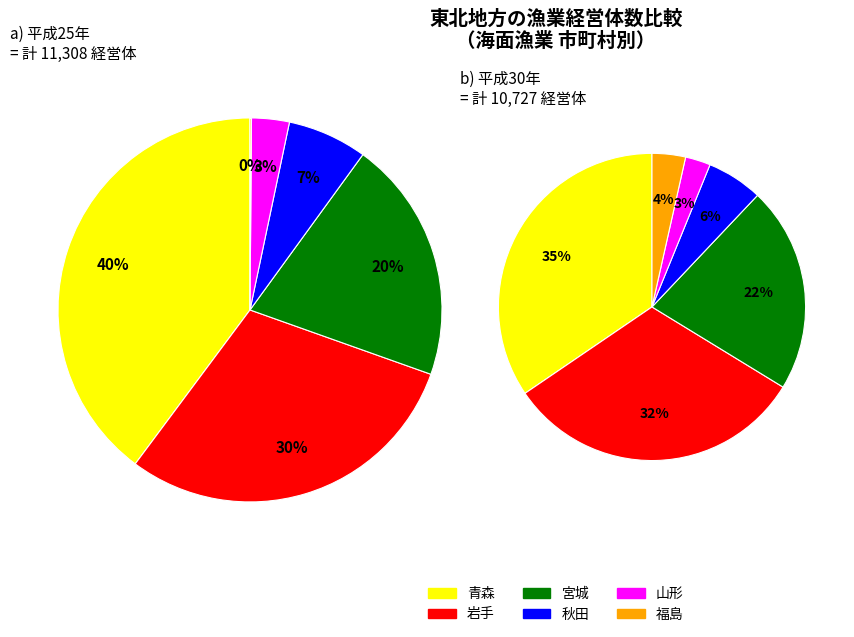

True or false: 山形 accounts for 17% of the total.

False